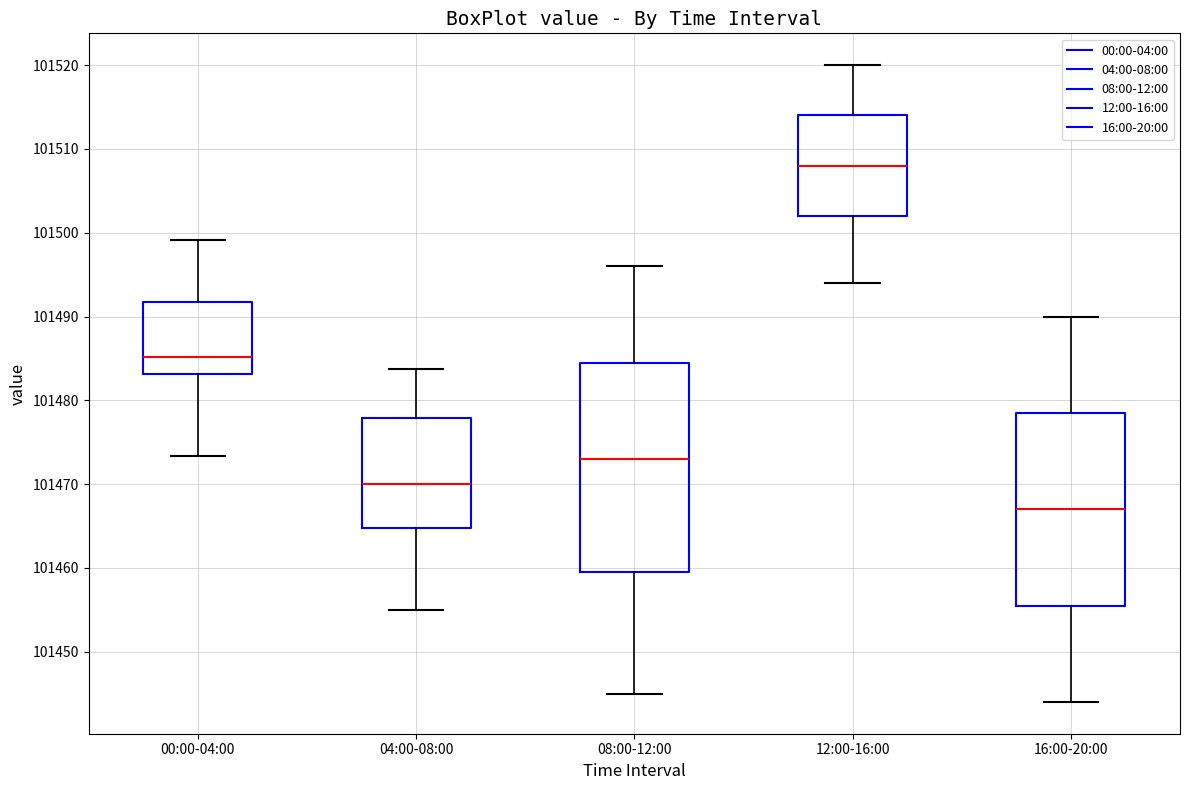

Where does the median line of the box for 04:00-08:00 sit on the y-axis? The values are not printed on the chart, so give them approximately, as read against the axis.

101470